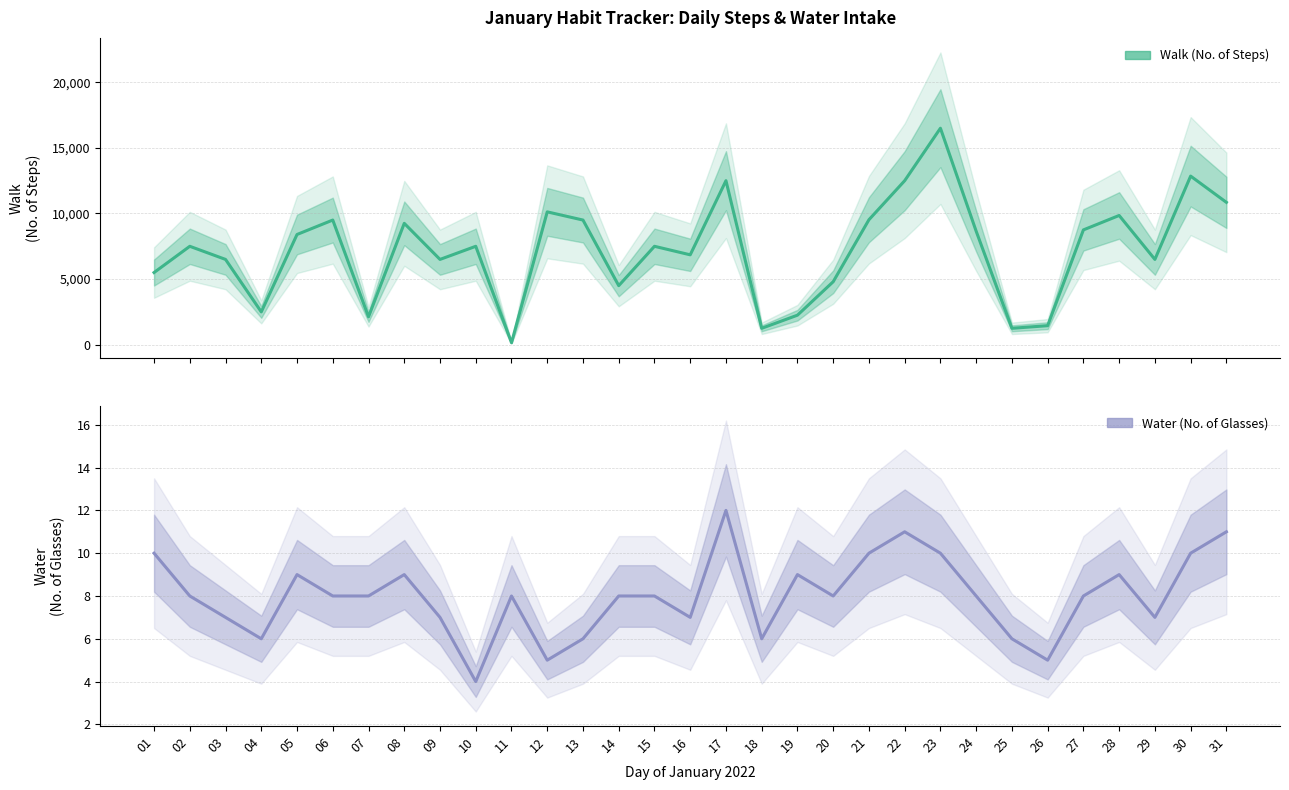

True or false: Walk (No. of Steps) has more than 0 points higher than both neighbors.

True